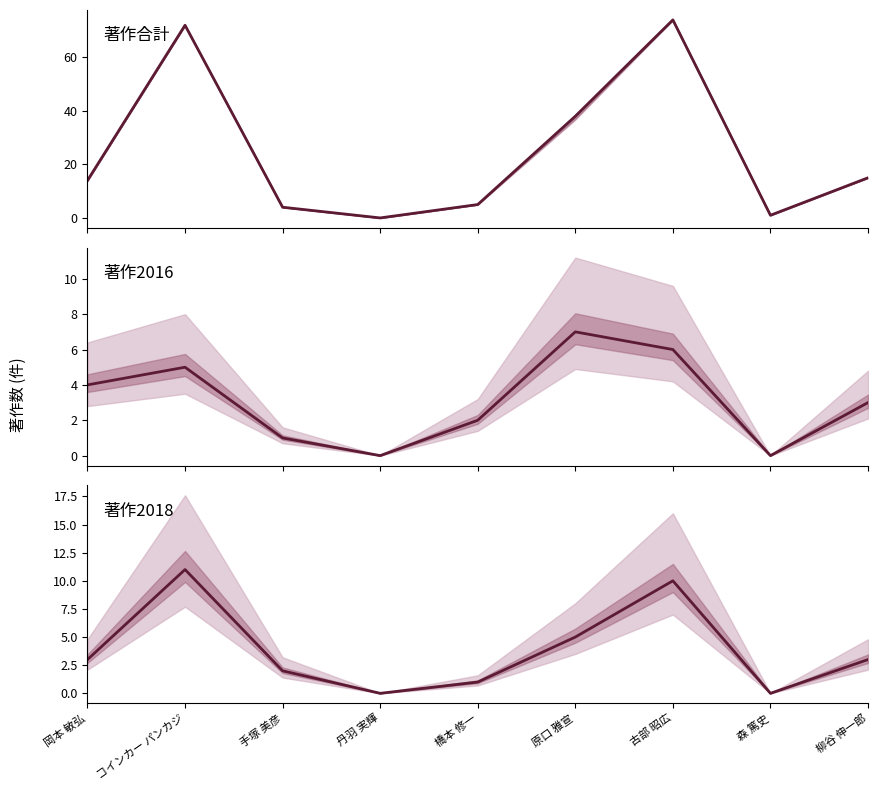

True or false: 著作2018 has more than 2 interior local peaks.

False